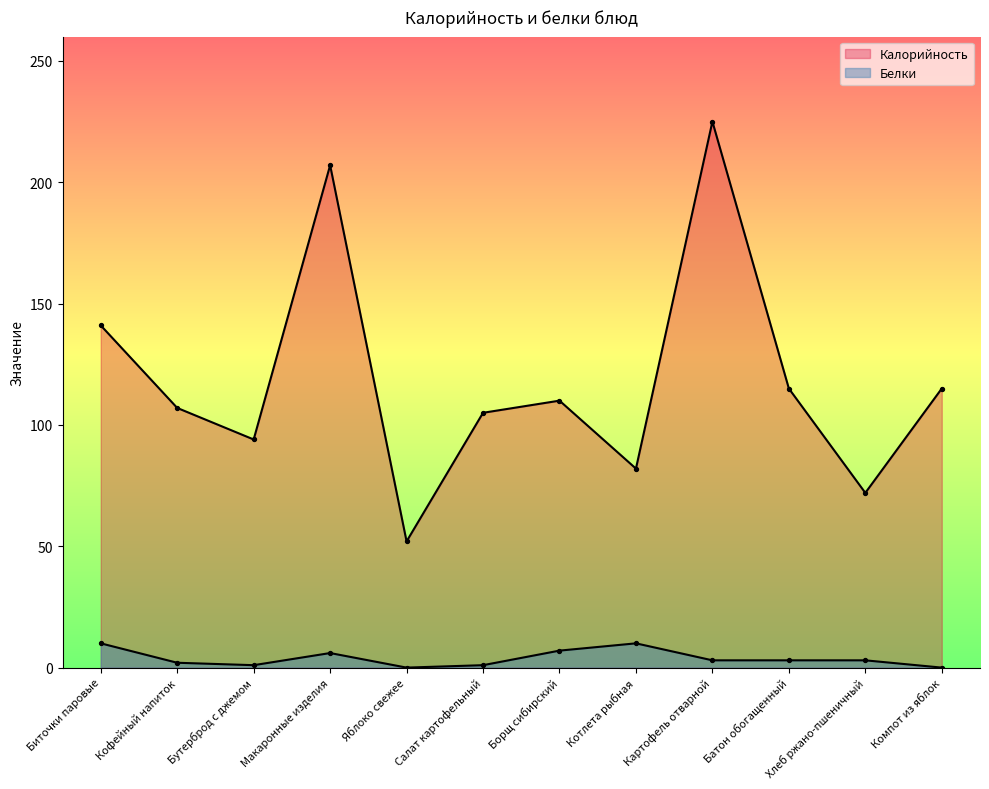

Which series contains the highest Y value?

Калорийность